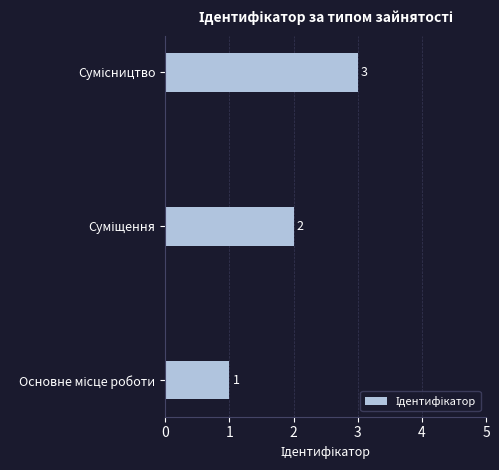

What is the maximum value shown in the chart?

3